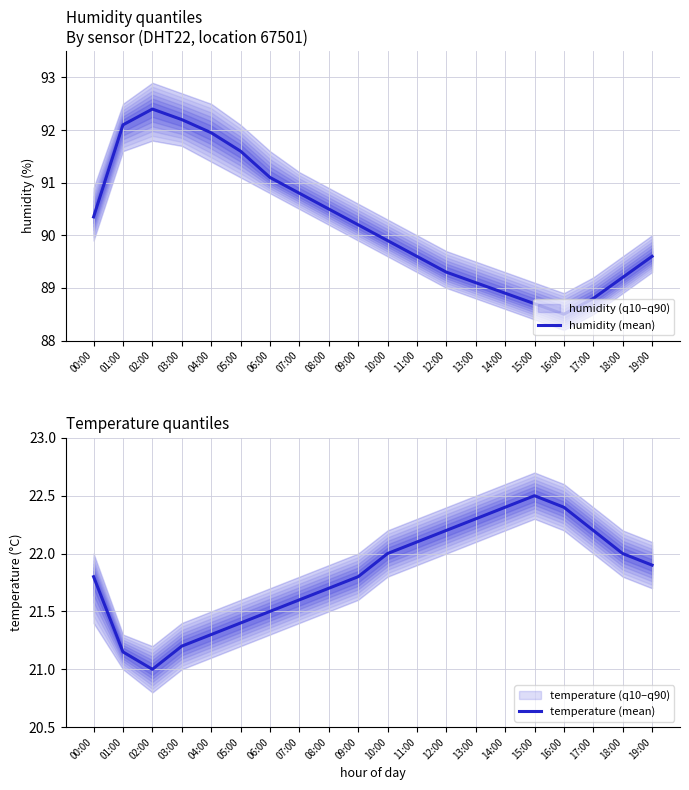

What is the smallest value displayed?

21.0